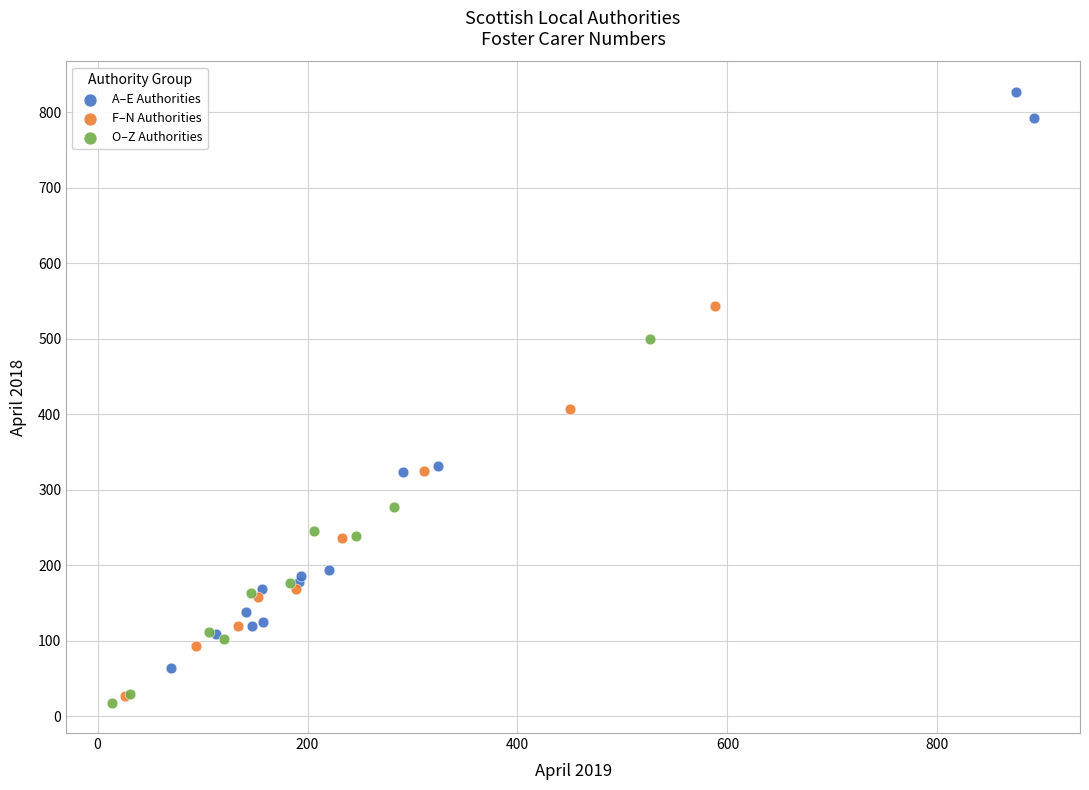

Which series has the widest spread of Y values?

A–E Authorities